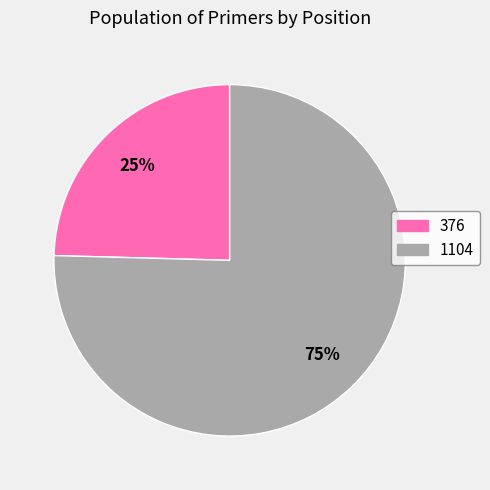

What is the largest slice in the pie chart?

1104